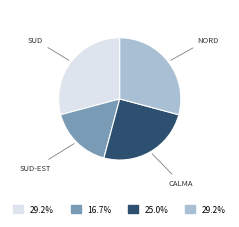

How many slices are in this pie chart?

4